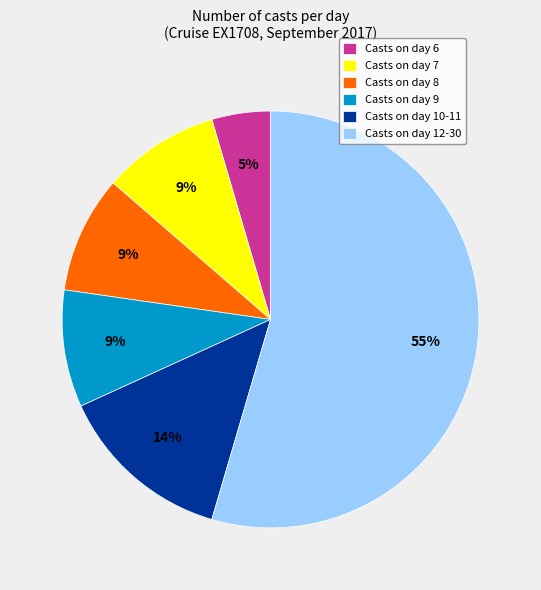

Does any single category account for the majority?

Yes